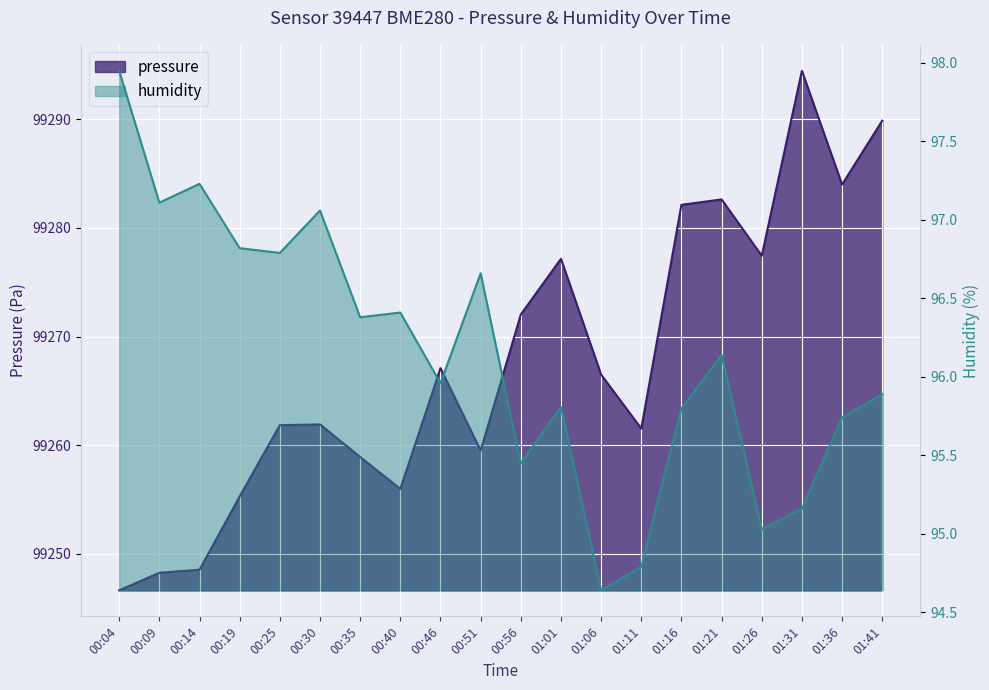

Reading left to right, extract all data points from this chart.

pressure: 00:04=99246.6	00:09=99248.2	00:14=99248.5	00:19=99255.3	00:25=99261.8	00:30=99261.9	00:35=99258.9	00:40=99256.0	00:46=99267.1	00:51=99259.5	00:56=99272.0	01:01=99277.2	01:06=99266.5	01:11=99261.5	01:16=99282.1	01:21=99282.6	01:26=99277.4	01:31=99294.5	01:36=99284.0	01:41=99289.9
humidity: 00:04=98.0	00:09=97.1	00:14=97.2	00:19=96.8	00:25=96.8	00:30=97.1	00:35=96.4	00:40=96.4	00:46=96.0	00:51=96.7	00:56=95.5	01:01=95.8	01:06=94.6	01:11=94.8	01:16=95.8	01:21=96.1	01:26=95.0	01:31=95.2	01:36=95.7	01:41=95.9